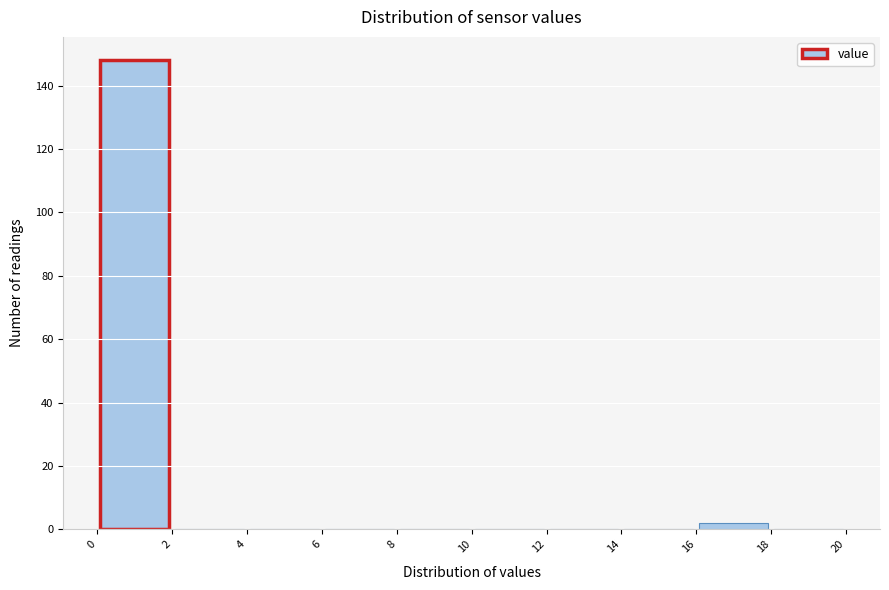

How tall is the bar that spans 16 to 18 on the x-axis? The values are not printed on the chart, so give them approximately, as read against the axis.

2